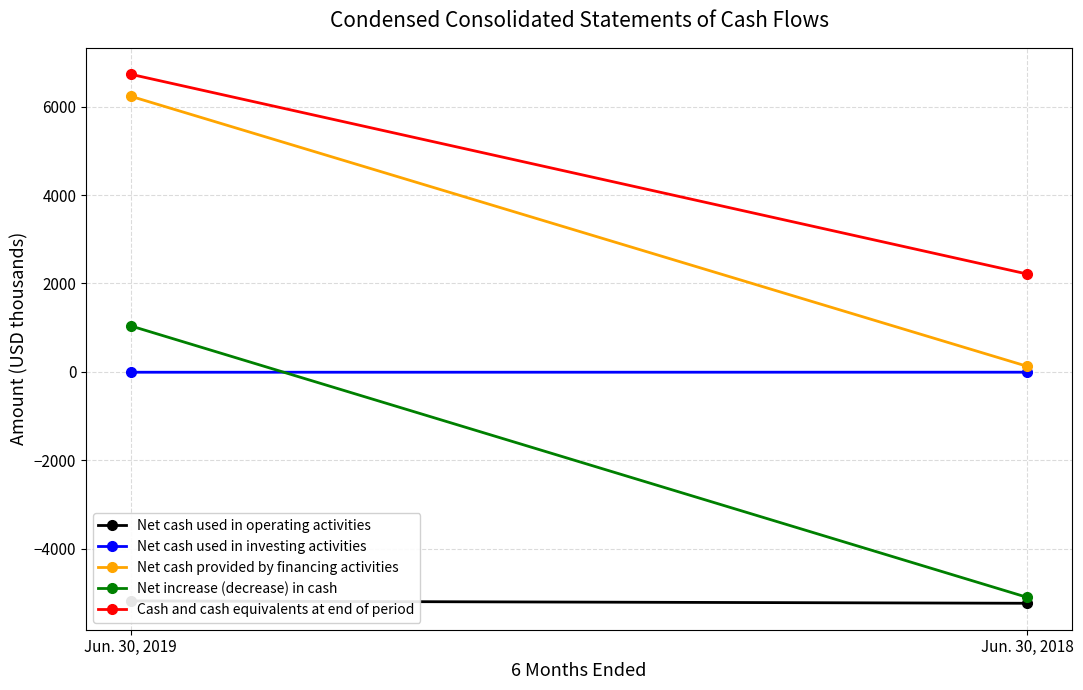

Between Jun. 30, 2018 and Jun. 30, 2019, which is larger?

Jun. 30, 2019